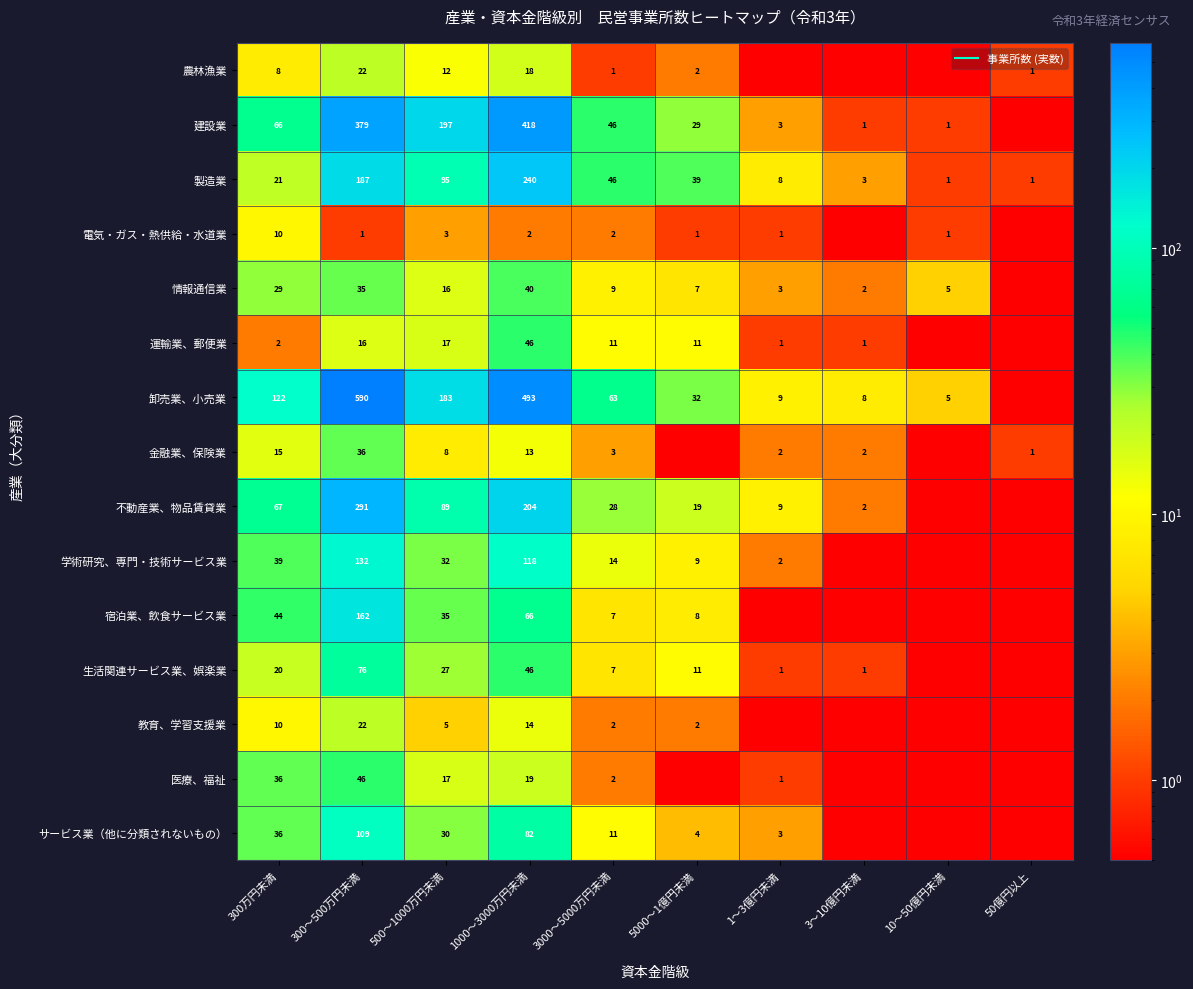

Rank the categories by 運輸業、郵便業 value from lowest to highest.

10～50億円未満, 50億円以上, 1～3億円未満, 3～10億円未満, 300万円未満, 3000～5000万円未満, 5000～1億円未満, 300～500万円未満, 500～1000万円未満, 1000～3000万円未満